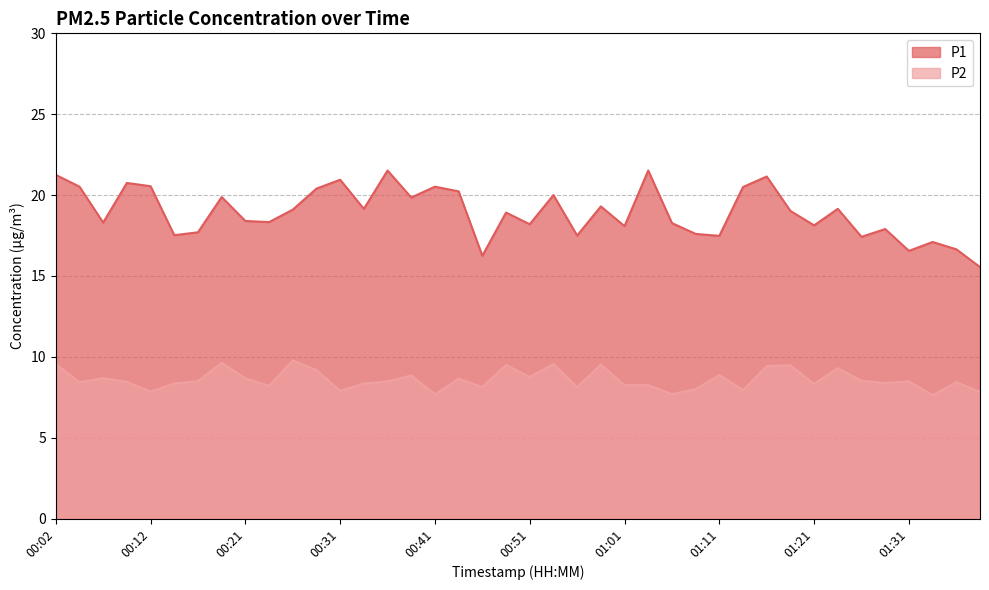

What is the sum of the P1 values at 00:31 and 00:12?

41.5